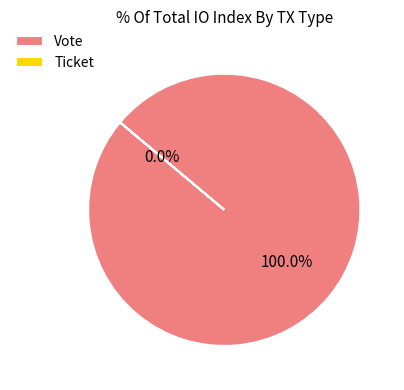

Between Ticket and Vote, which is larger?

Vote